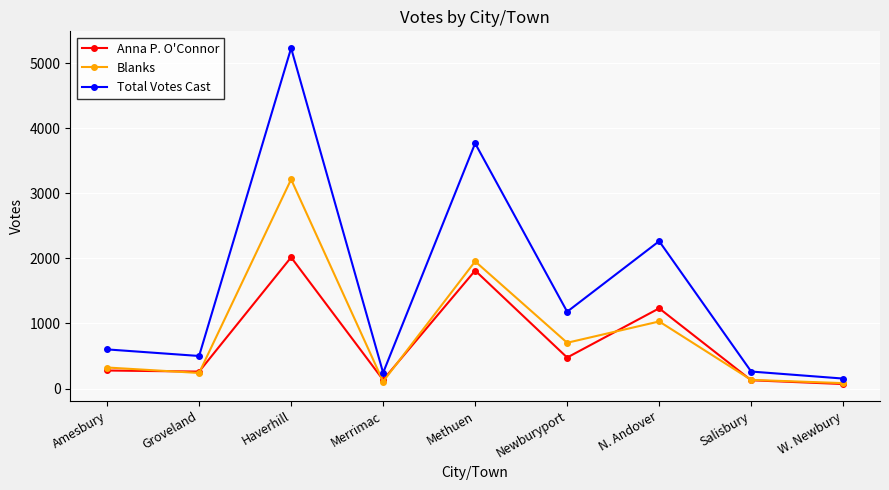

Which category has the highest value across all series?

Haverhill